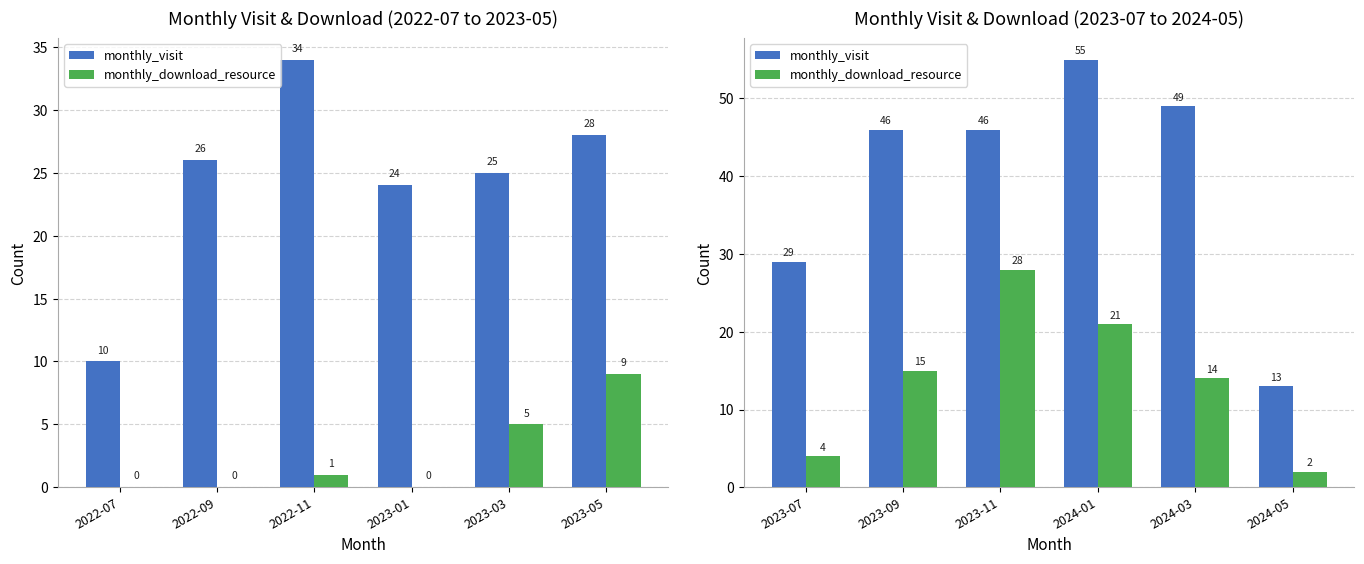

Rank the series by their maximum value, from highest to lowest.

monthly_visit, monthly_download_resource